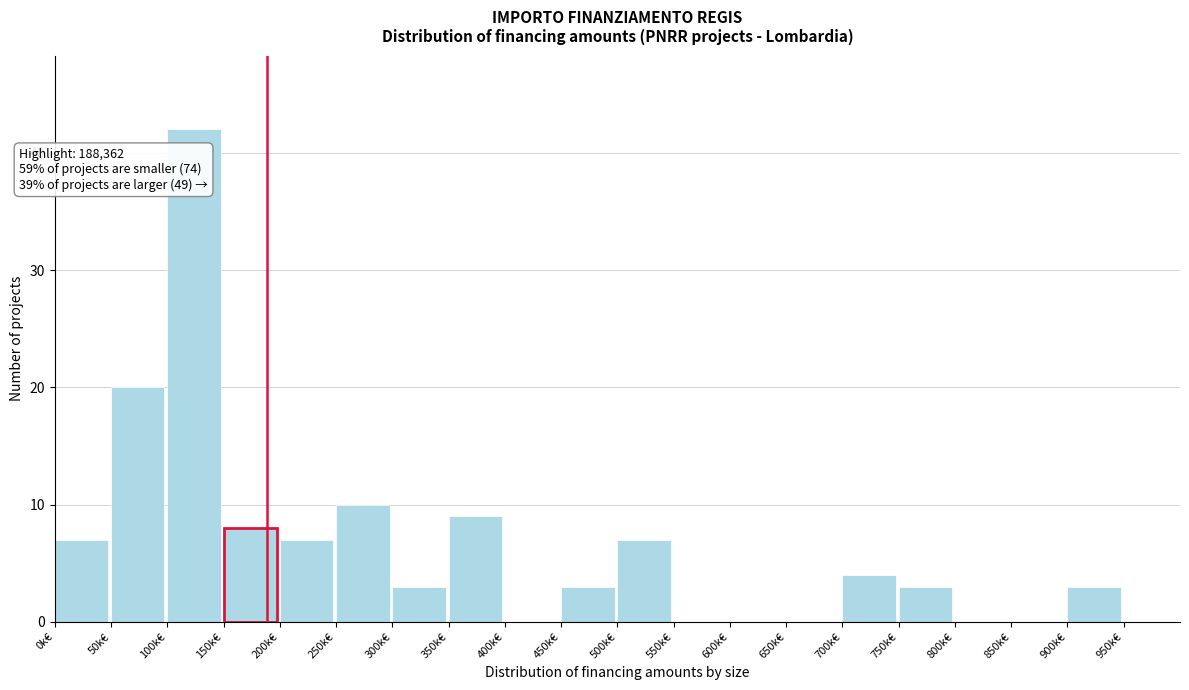

Reading right to left, transcribe all the data shown in this chart.

950k€=0	900k€=3	850k€=0	800k€=0	750k€=3	700k€=4	650k€=0	600k€=0	550k€=0	500k€=7	450k€=3	400k€=0	350k€=9	300k€=3	250k€=10	200k€=7	150k€=8	100k€=42	50k€=20	0k€=7